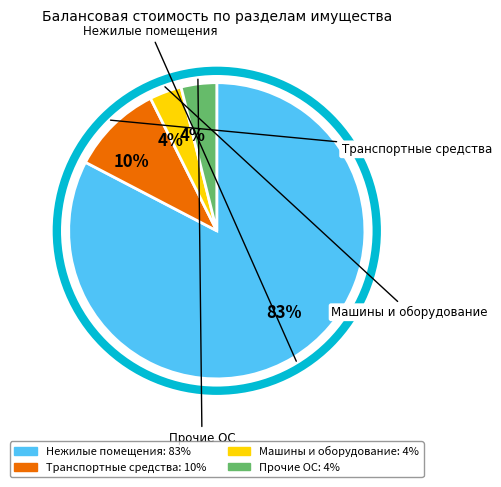

To the nearest percent, what is the average slice percentage?

25%